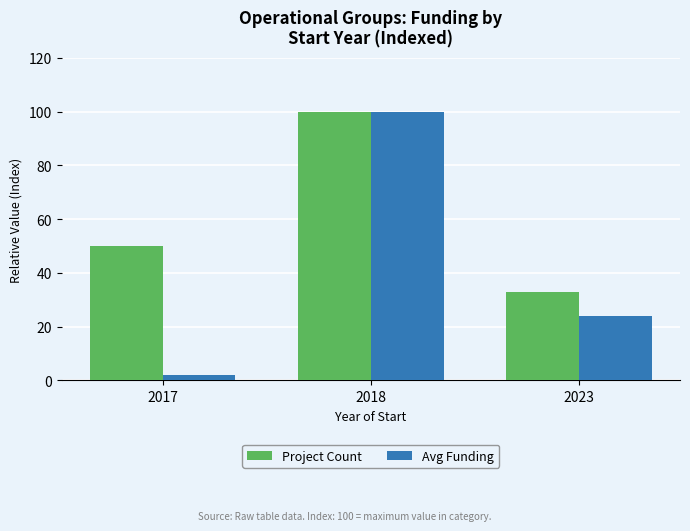

What are all the series names shown in the legend?

Project Count, Avg Funding